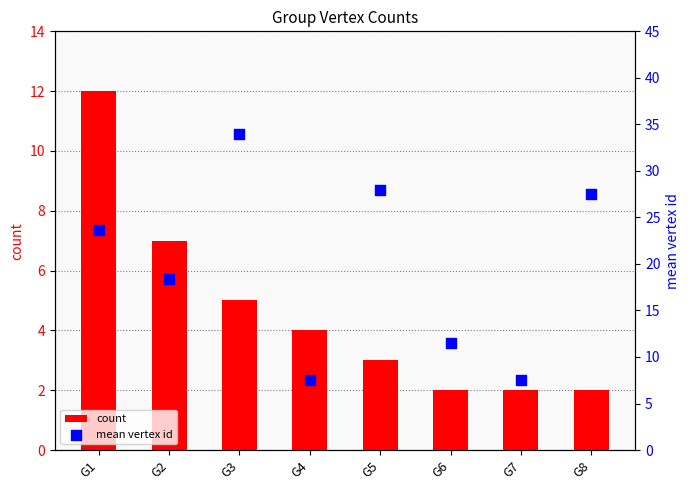

Is the value of count at G7 greater than the value of mean vertex id at G8?

No